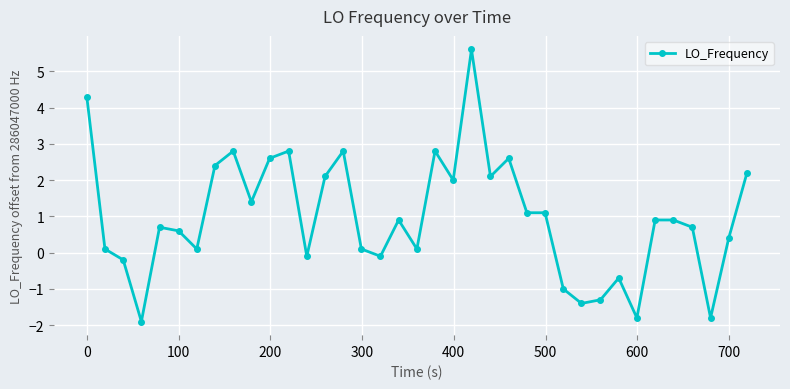

What is the sum of all values?

35.9